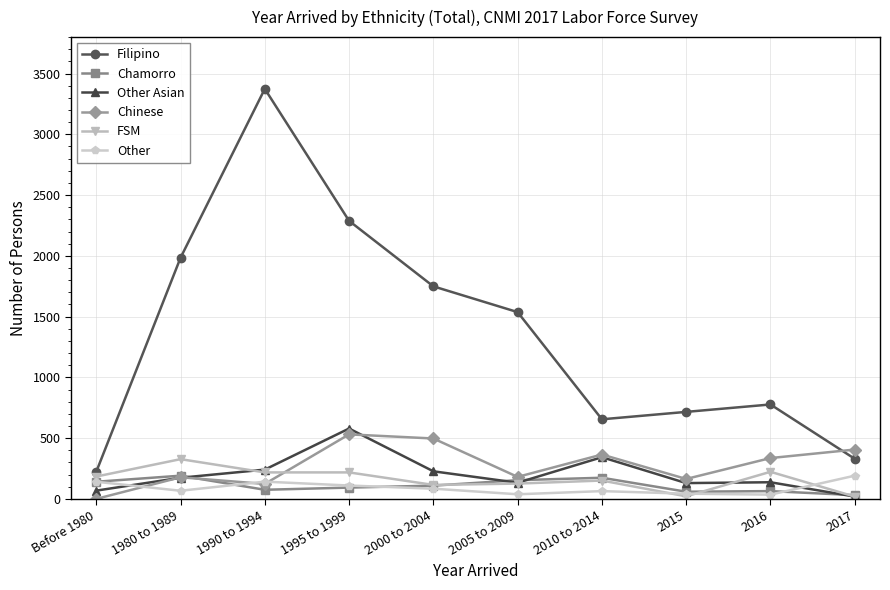

What is the sum of the Other values at Before 1980 and 2015?

184